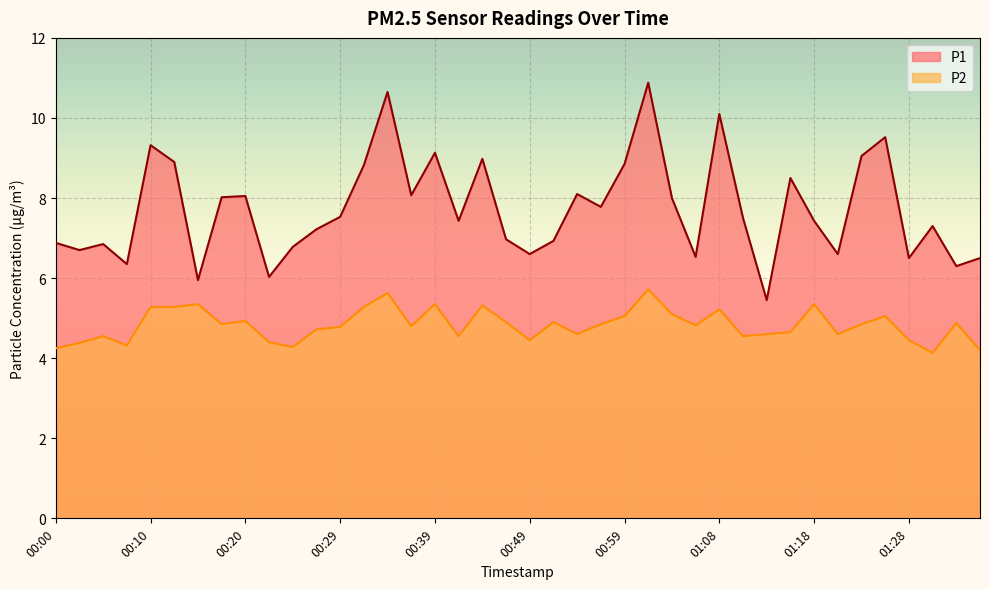

Which category has the lowest value across all series?

01:30